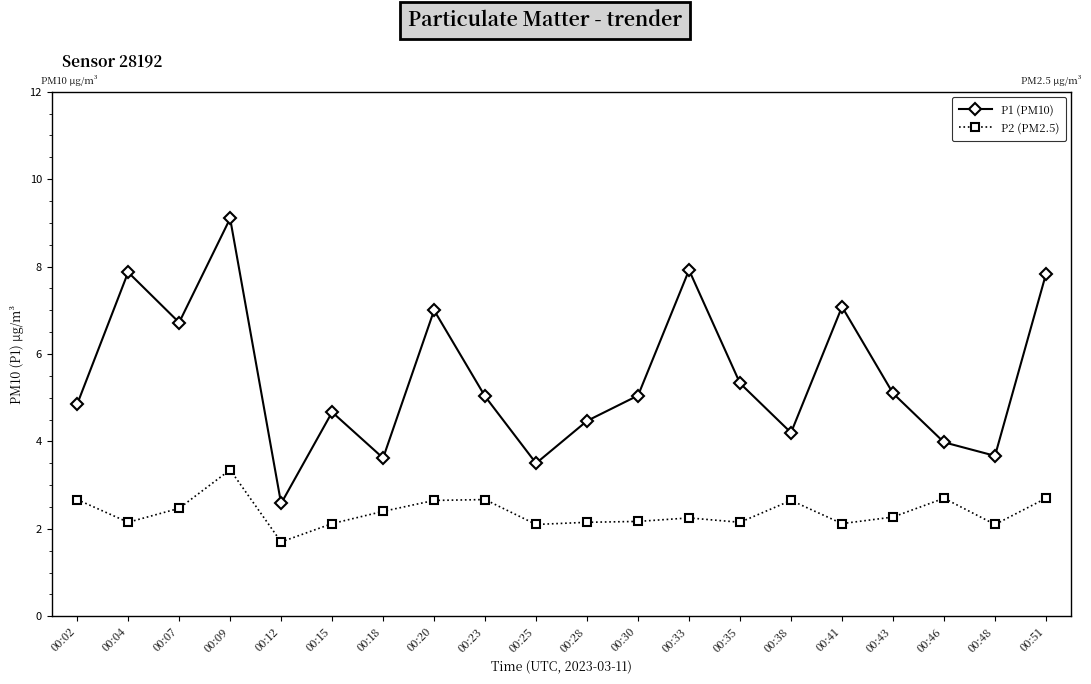

At which category does P1 (PM10) reach its first local valley?

00:07